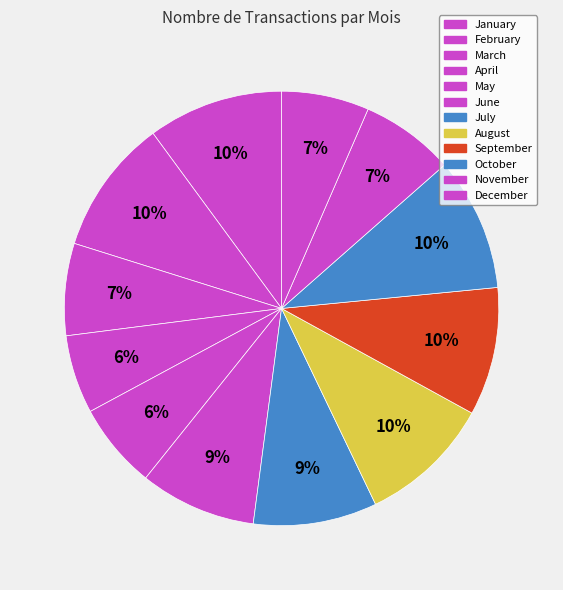

How many segments does this pie chart have?

12